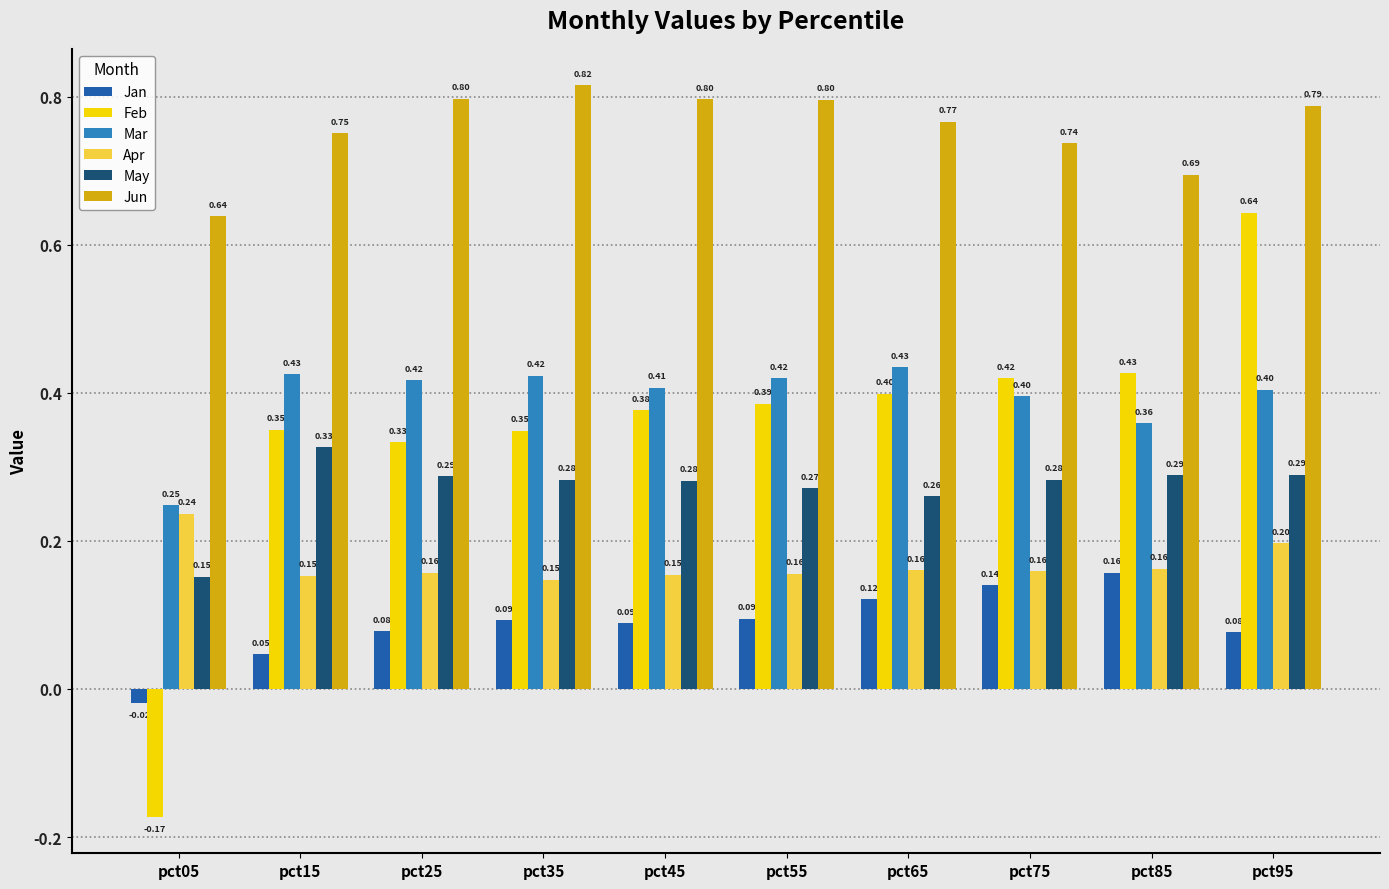

What is the difference between the maximum and minimum values in the May series?

0.2